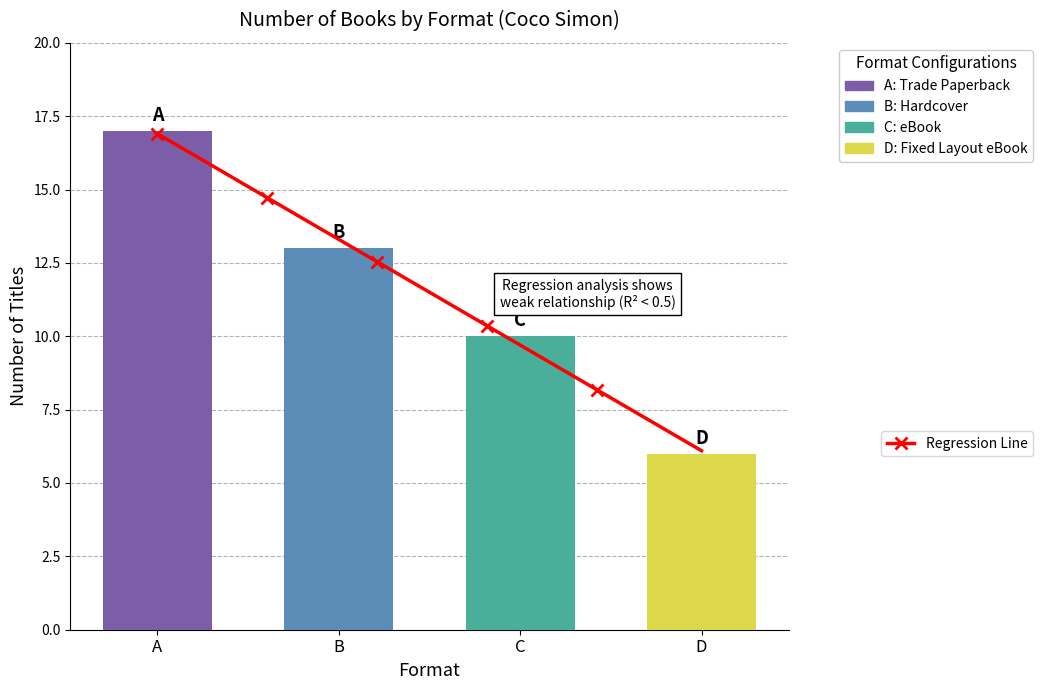

What is the sum of the values at D and C?

16